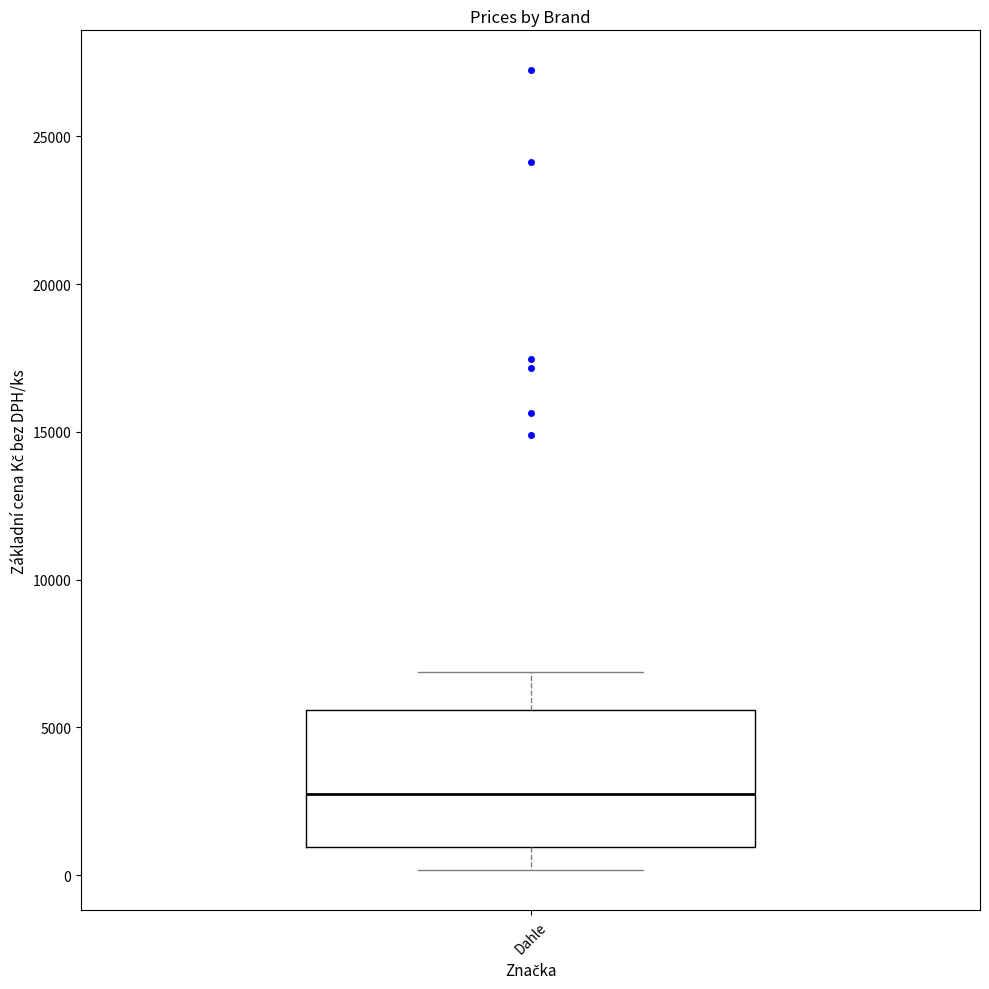

Where is the lower edge of the box for Dahle on the y-axis? The values are not printed on the chart, so give them approximately, as read against the axis.

1000